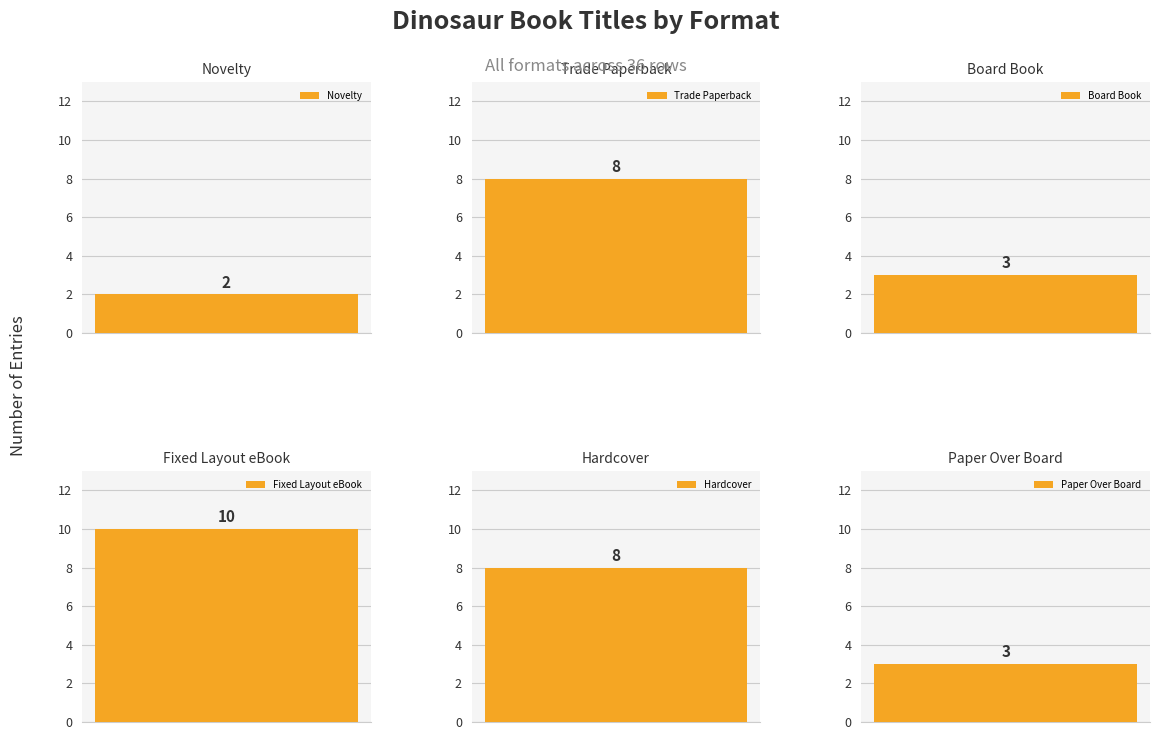

Are the bars horizontal?

No